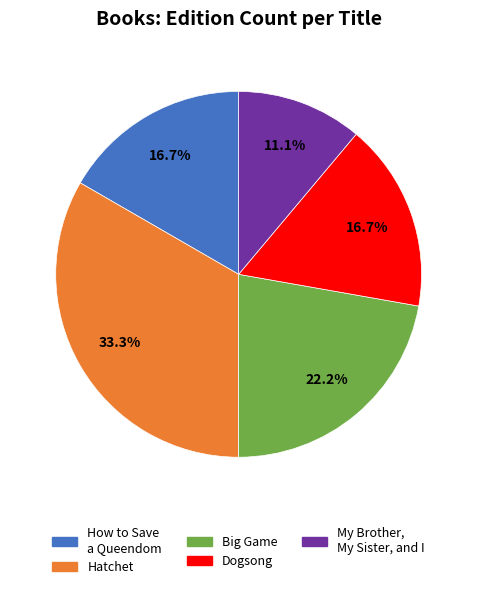

Which has a higher value, Big Game or My Brother, My Sister, and I?

Big Game